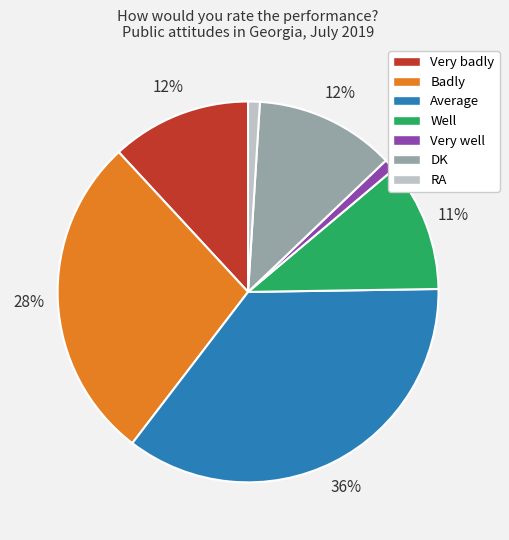

What is the largest slice in the pie chart?

Average